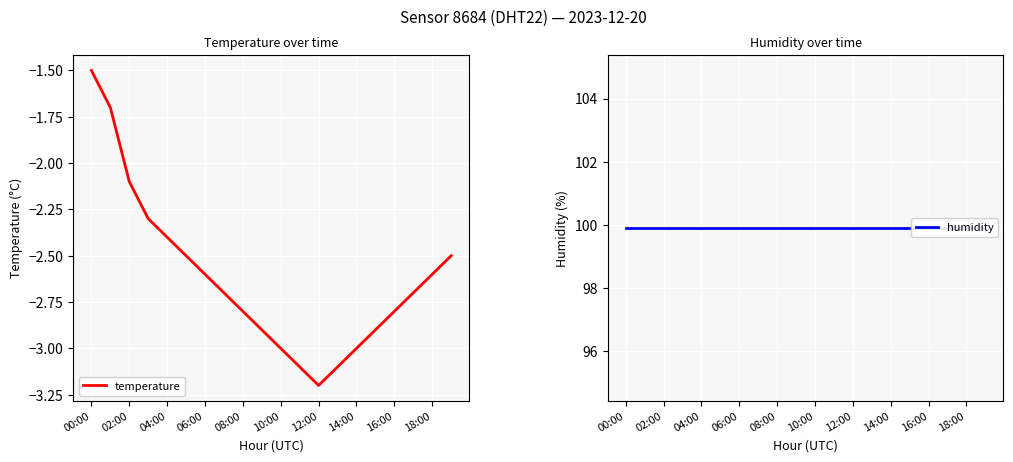

The temperature series shows -0.8 at 04:00. True or false?

False